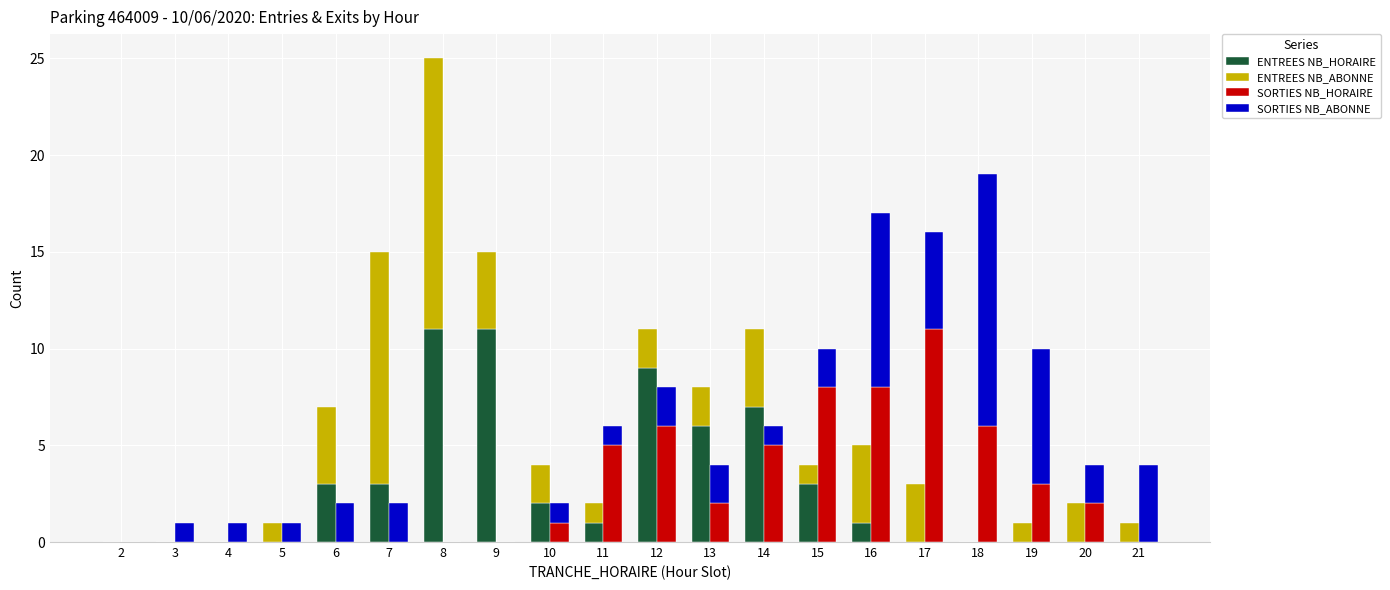

Where is ENTREES NB_HORAIRE nearest to the value 5?

13